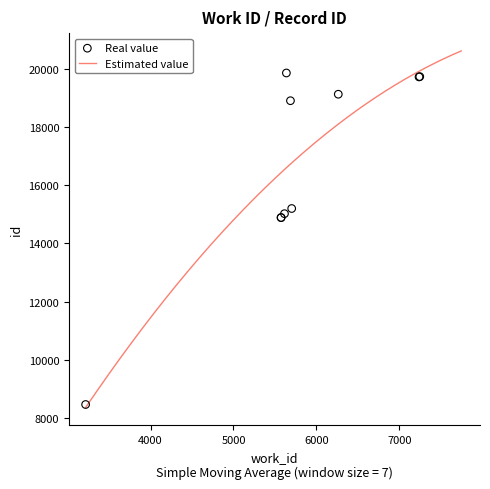

What is the change in value from 5615 to 7247?

+4721